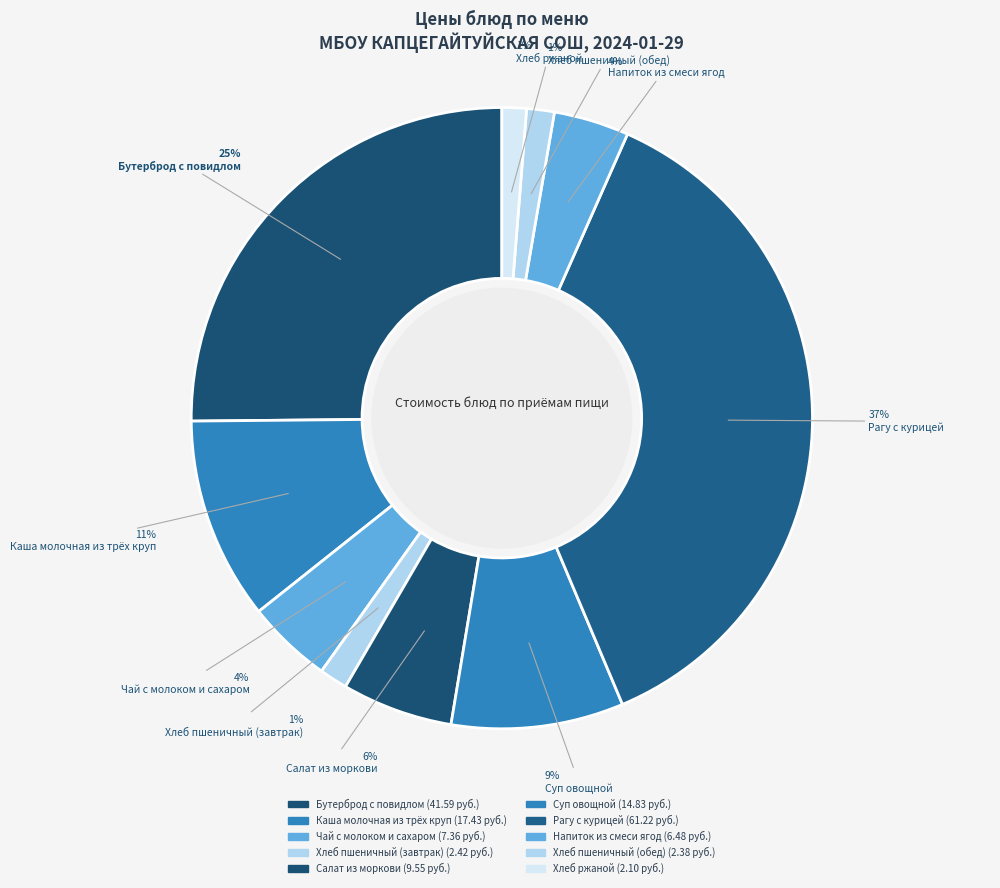

To the nearest percent, what is the combined percentage of Хлеб пшеничный (обед) and Суп овощной?

10%